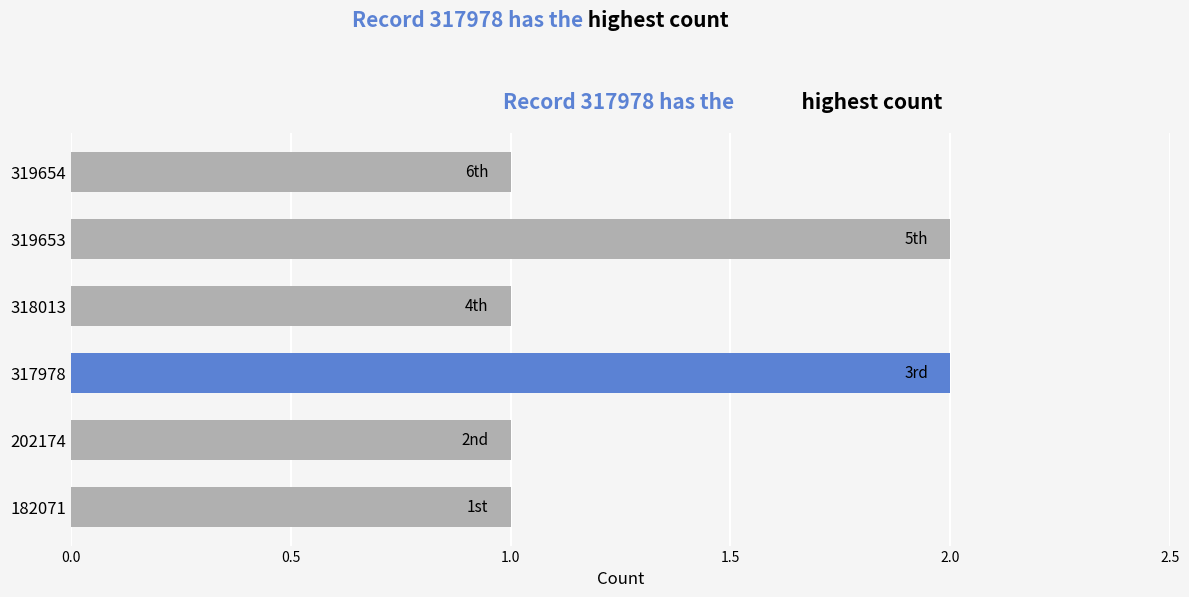

Reading bottom to top, list all the values displayed in this chart.

1	1	2	1	2	1